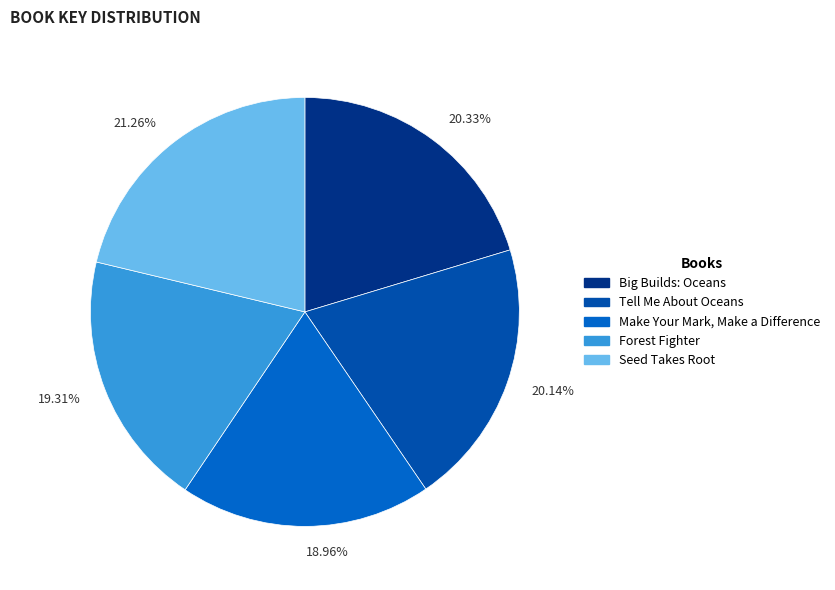

Which has a higher value, 18.96% or 20.33%?

20.33%